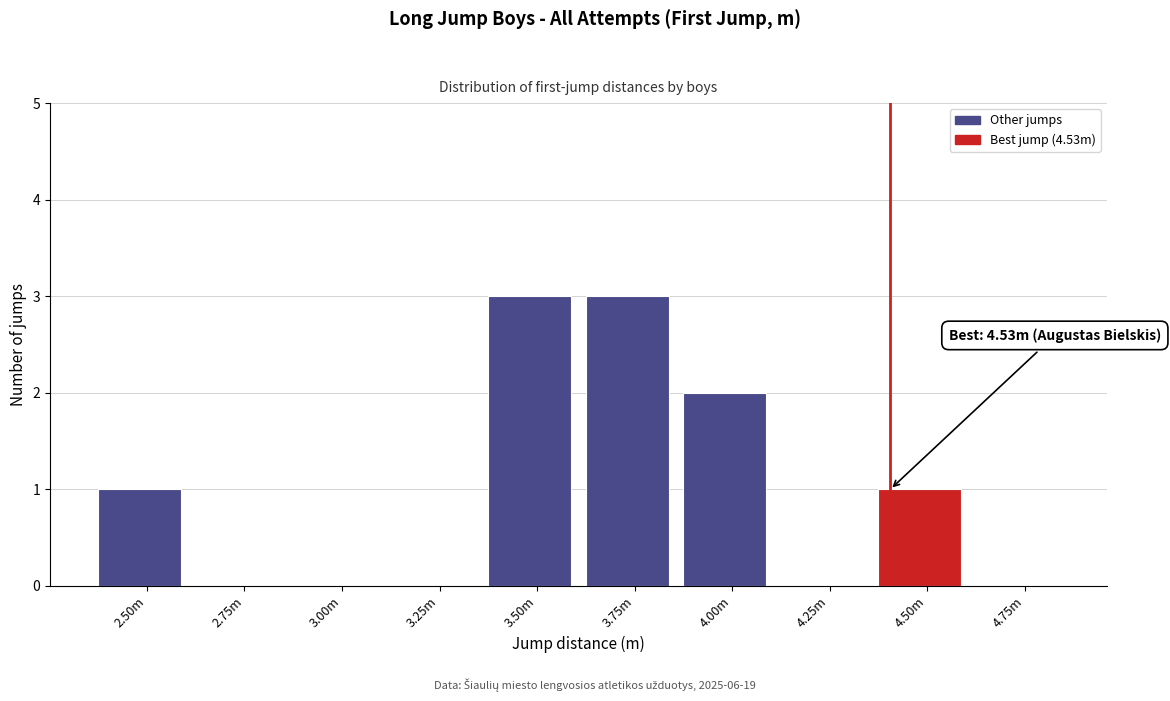

Reading right to left, what are all the values shown in this chart?

4.75m=0	4.50m=1	4.25m=0	4.00m=2	3.75m=3	3.50m=3	3.25m=0	3.00m=0	2.75m=0	2.50m=1